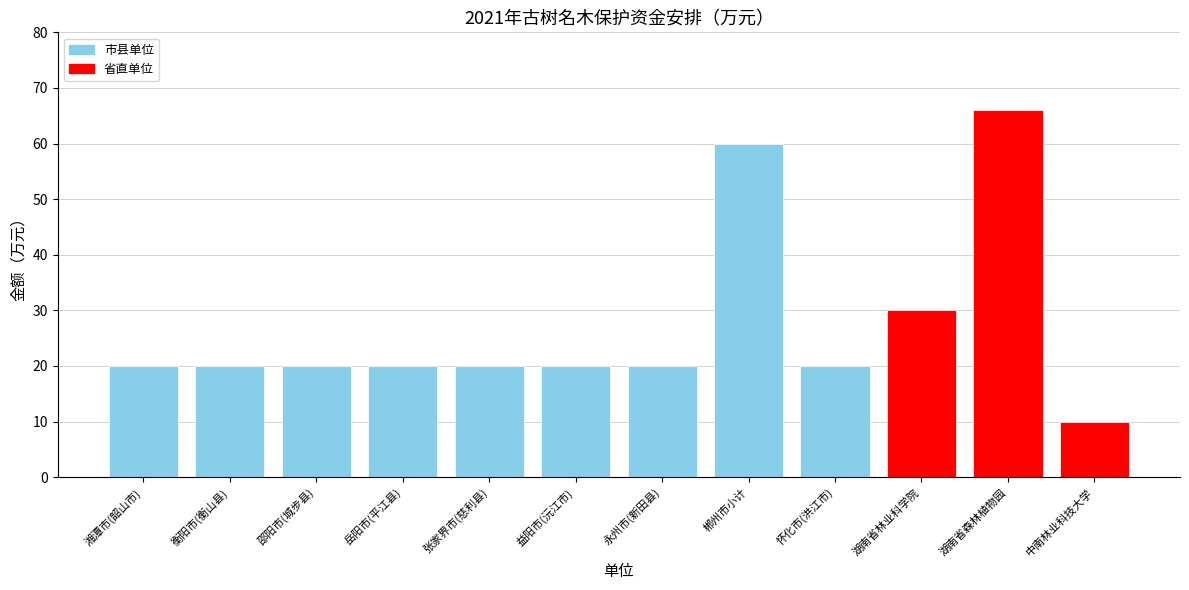

Read the value at 邵阳市(城步县), to the nearest 5.

20